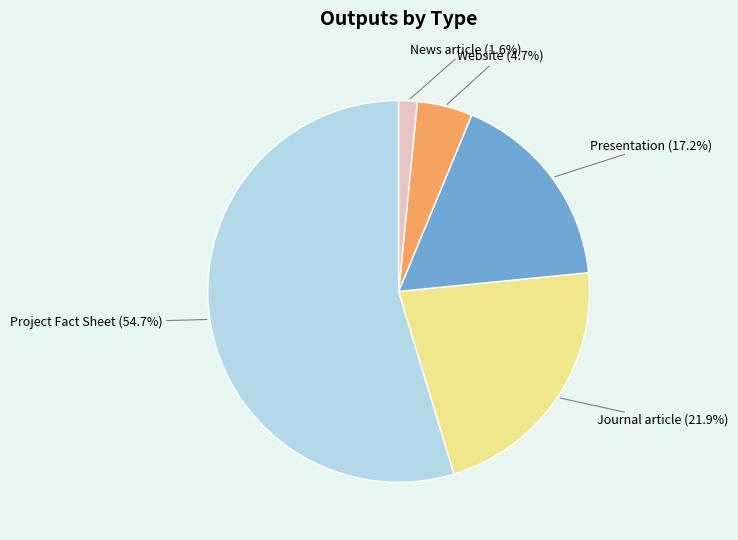

Is there a majority slice in this chart?

Yes